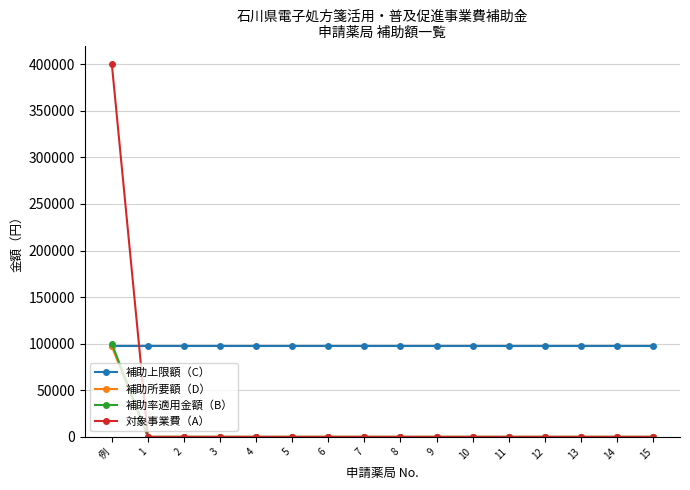

What is the highest value of the 対象事業費（A） series?

400000